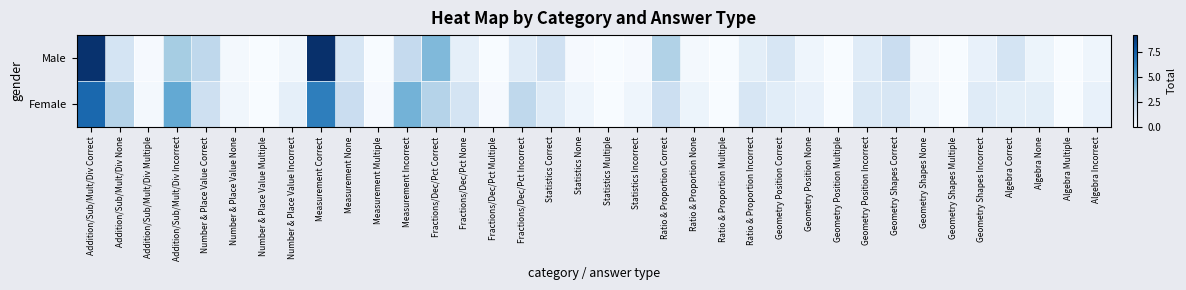

At which category is the sum across all series the highest?

Addition/Sub/Mult/Div Correct